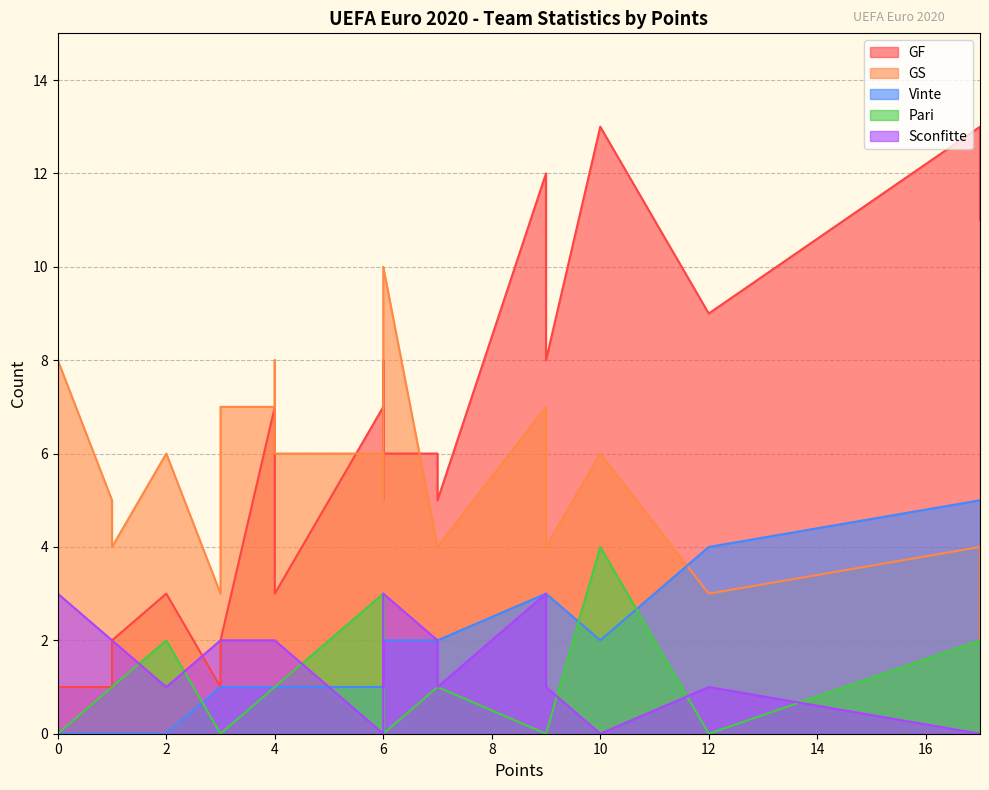

Is it true that GS equals 4 at 7?

True